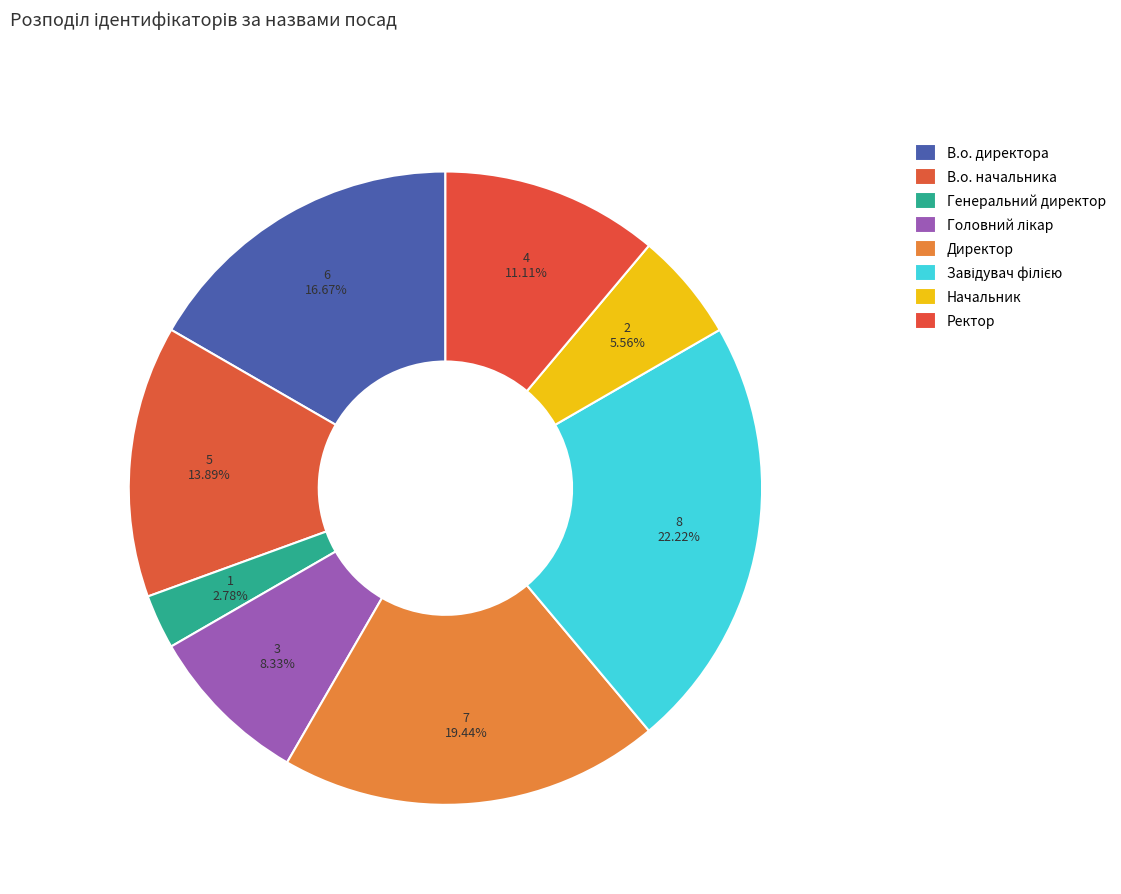

Does Ректор represent more than half of the total?

No